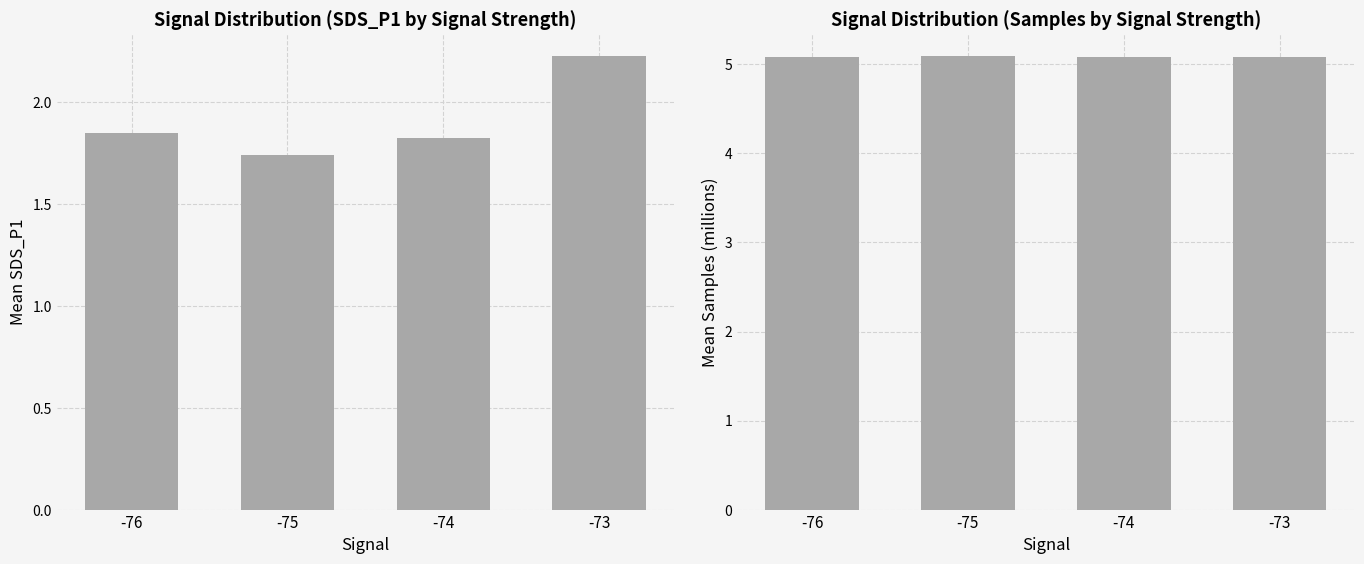

At which label does Mean SDS_P1 reach its minimum?

-75